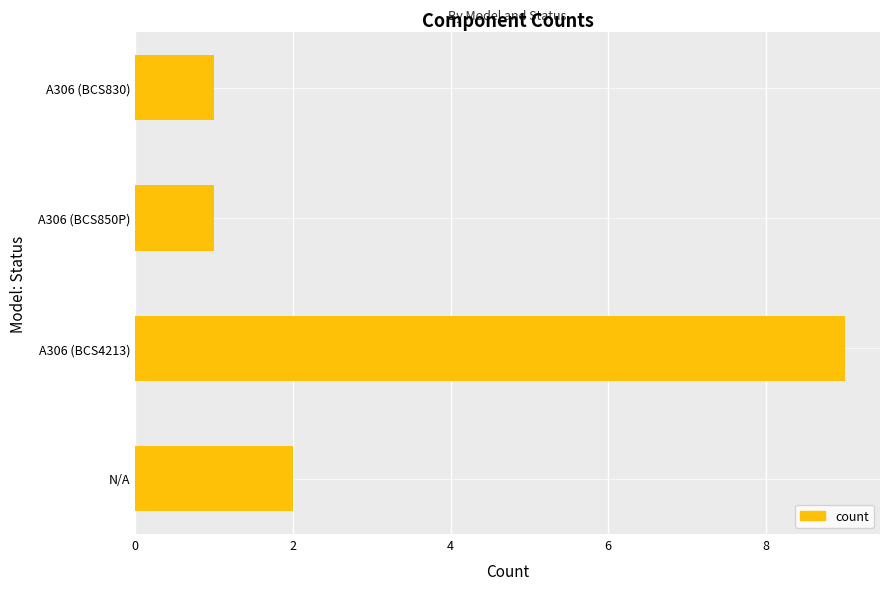

Where is the data nearest to the value 5?

N/A